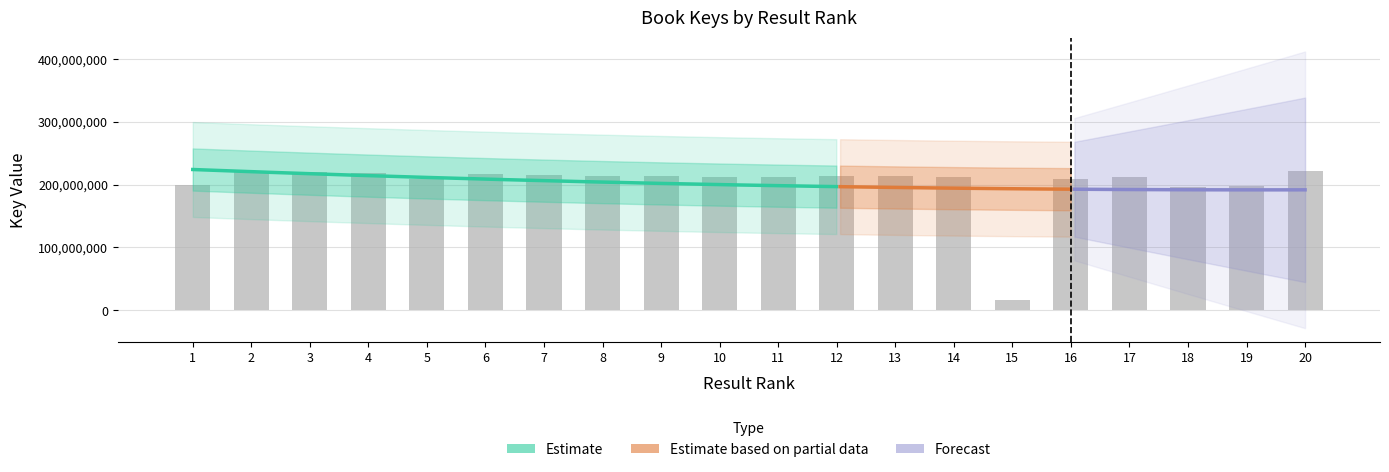

What is the value of the 4th bar from the left?

218244267